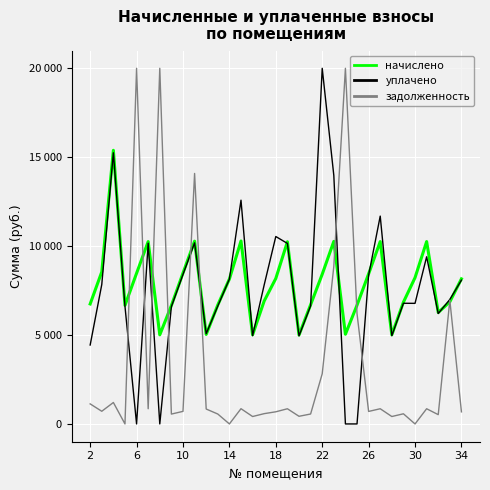

What is the sum of all начислено values?

259465.2